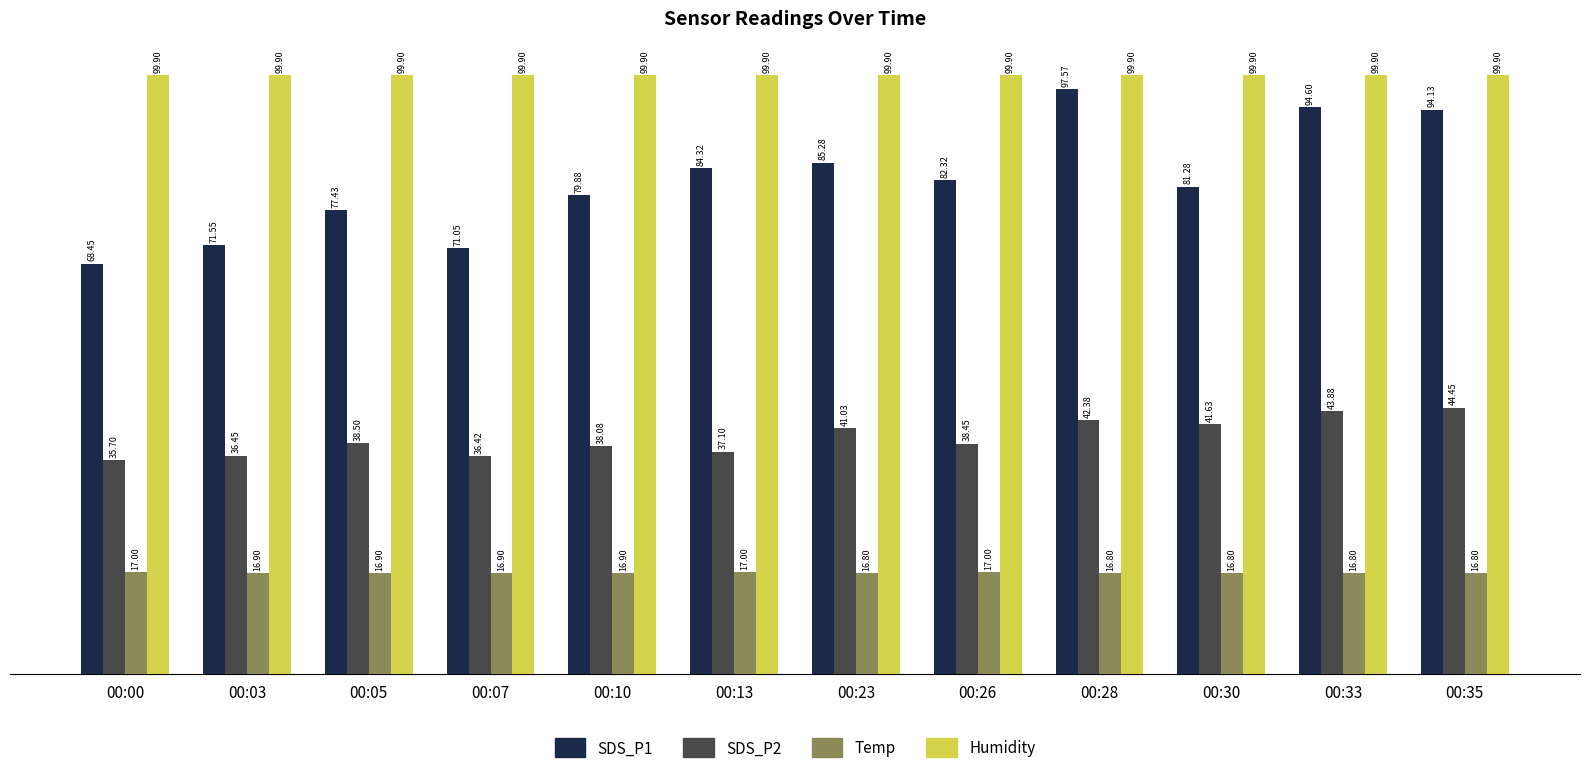

What is the average value of the SDS_P1 series?

82.3